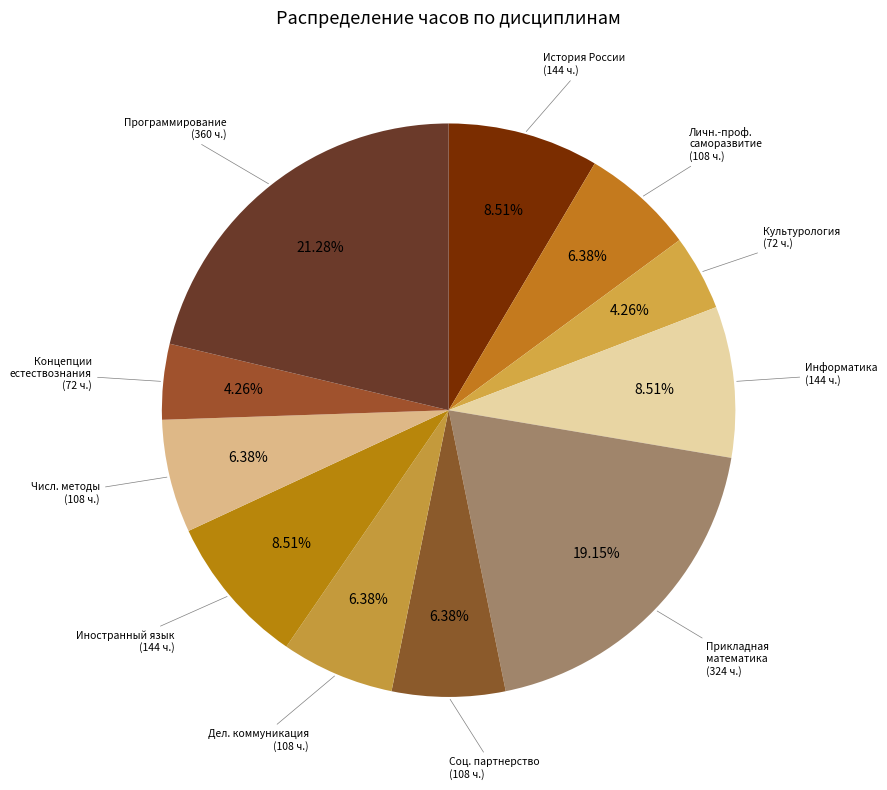

Is there any slice that represents more than half of the pie?

No